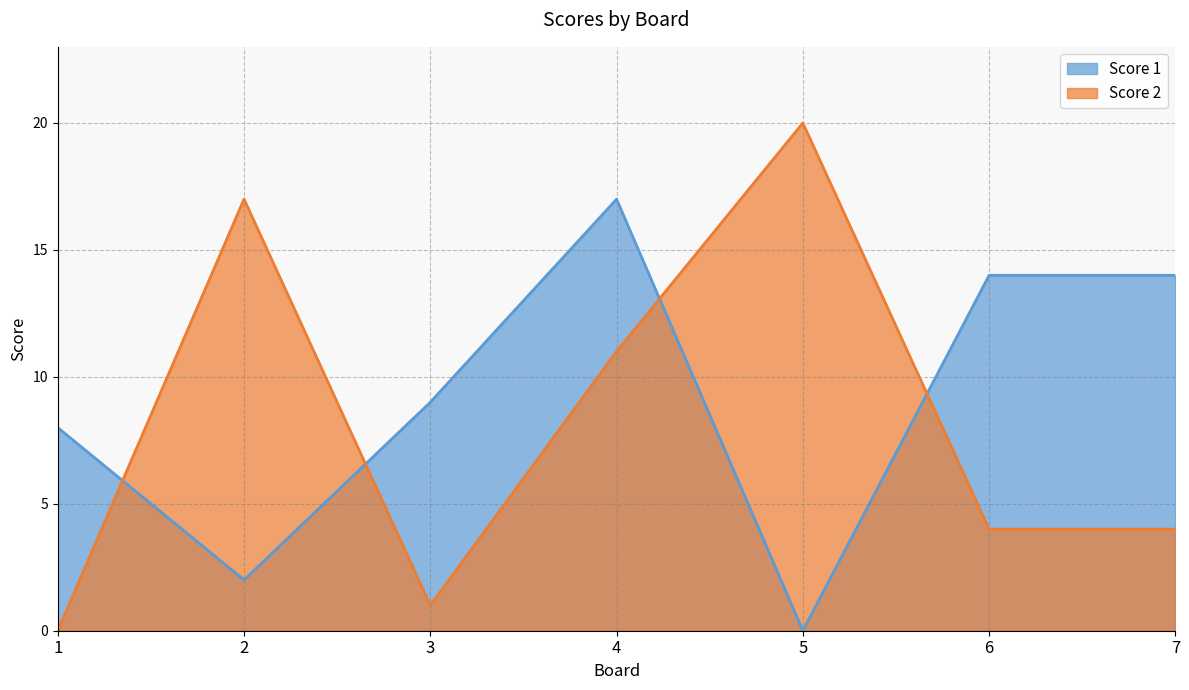

Is it true that Score 1 equals 1 at 2?

False